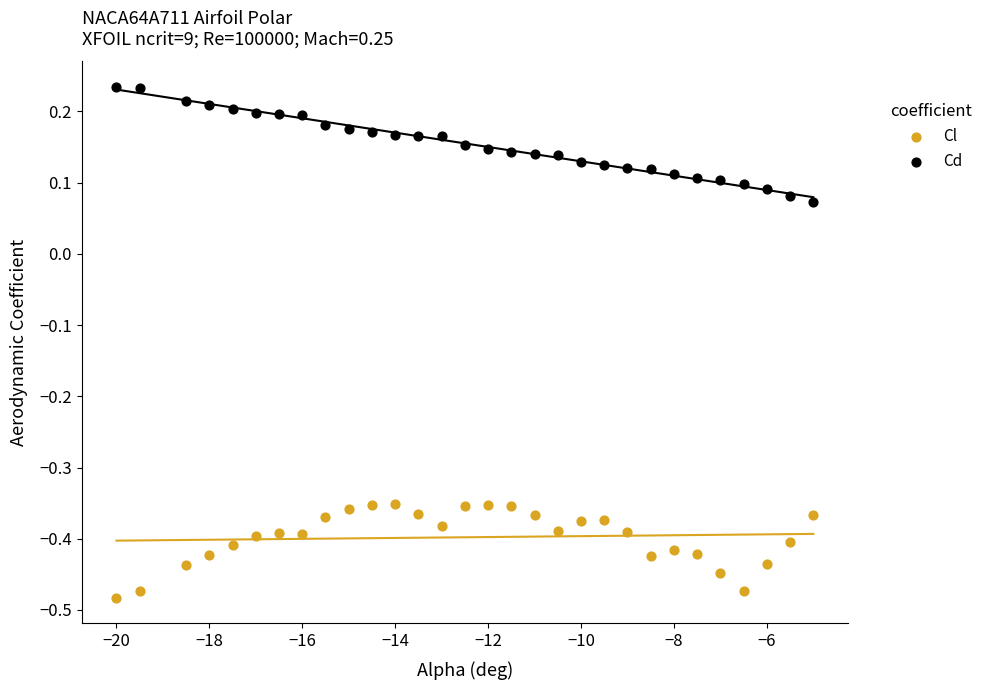

Which series has the largest Y range (max minus min)?

Cd